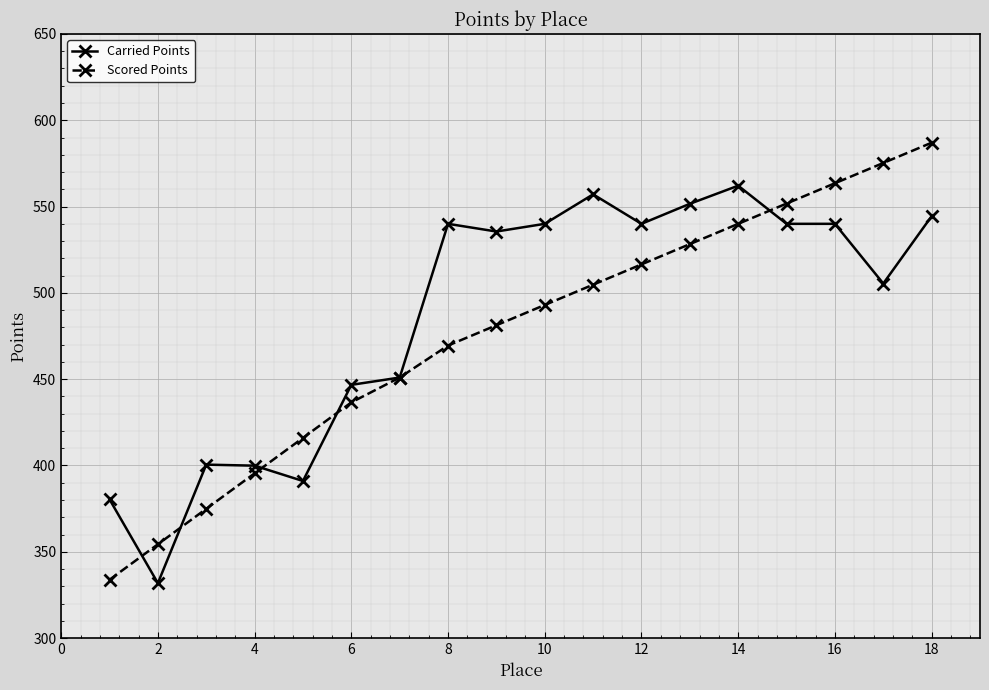

Count the number of data series in this chart.

2